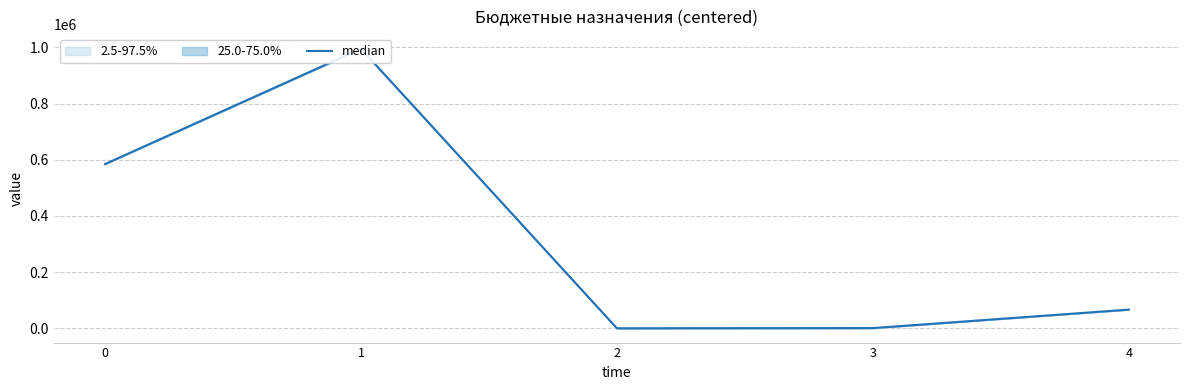

What is the change in value from 0 to 3?

-584008.4